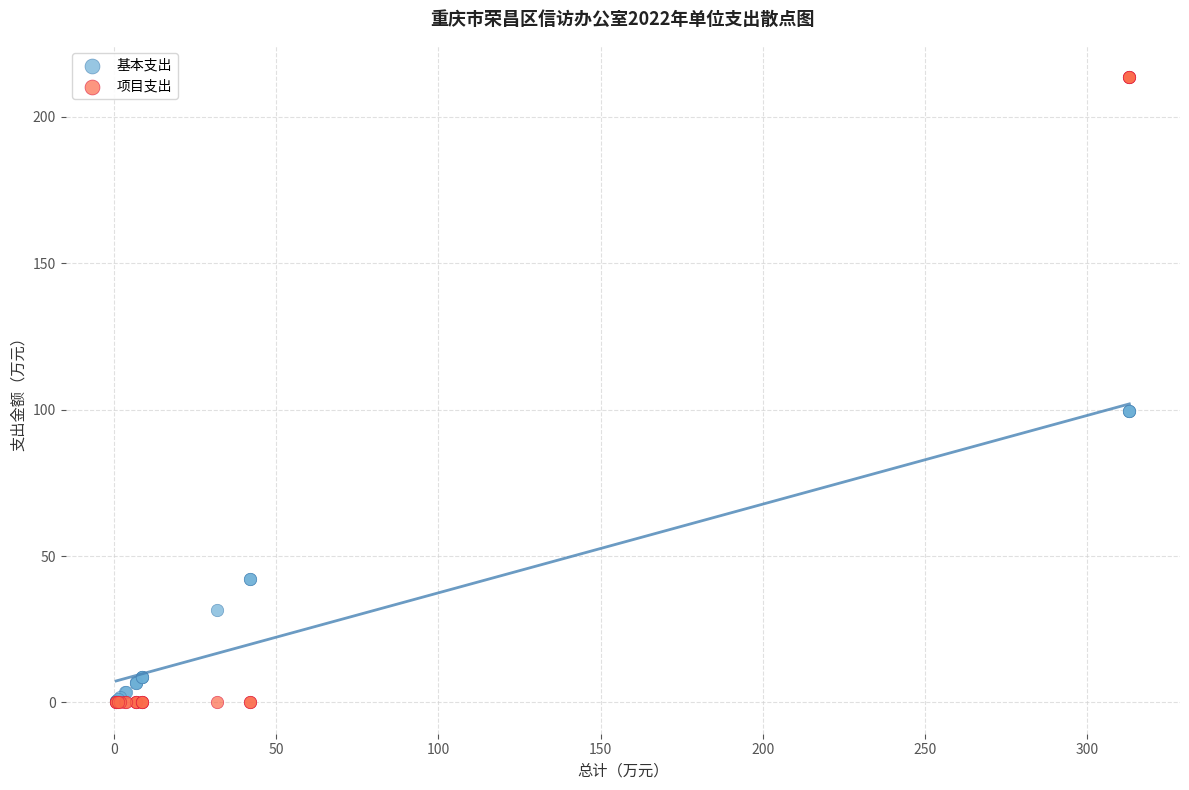

Which series contains the highest Y value?

项目支出